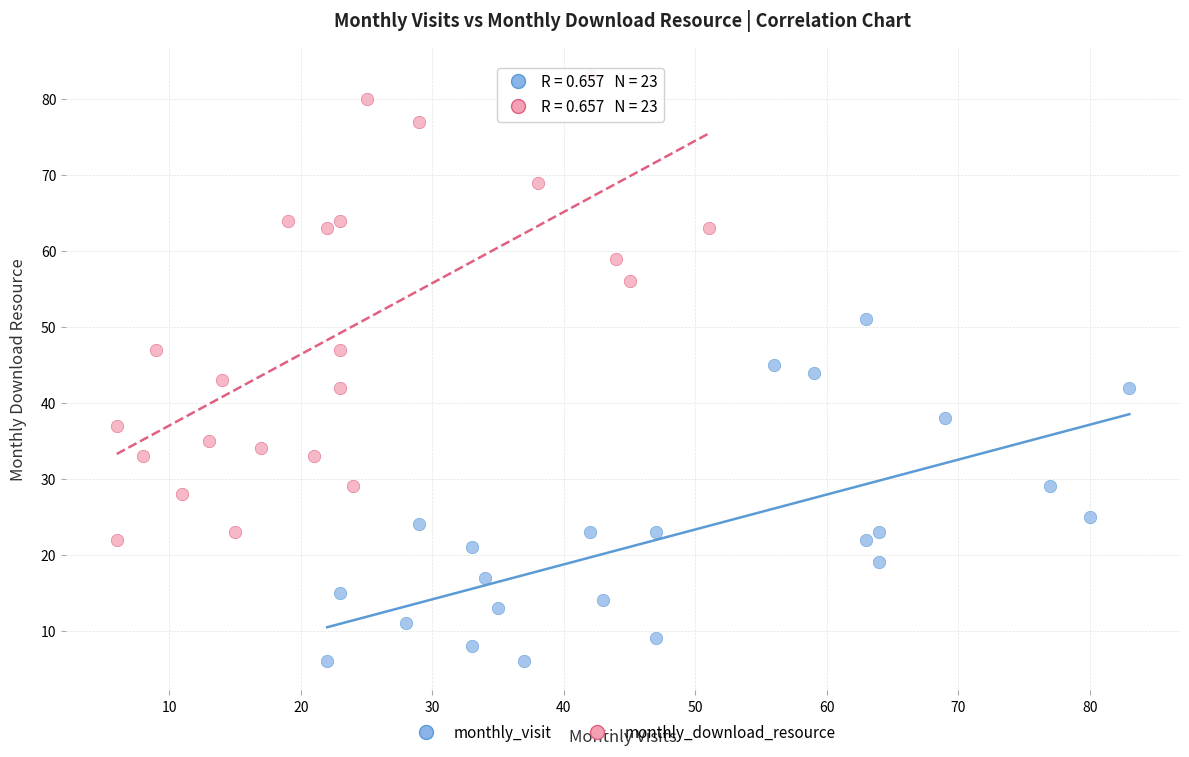

Which series contains the highest Y value?

monthly_download_resource